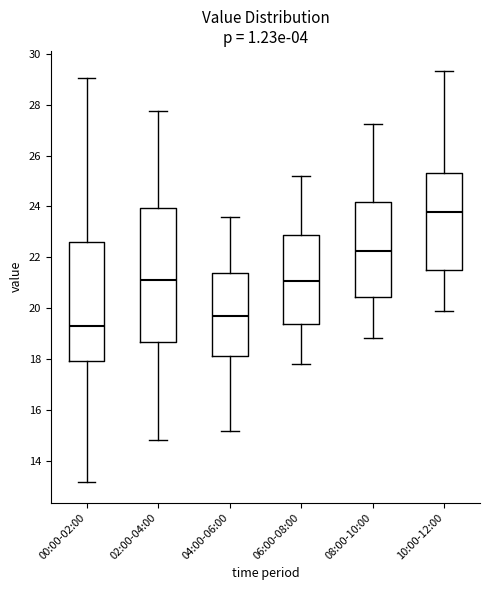

Reading left to right, transcribe this box plot: for each box, give where its median line is, the range the box spans, and where its two whiskers end, as read against the y-axis. The values are not printed on the chart, so give them approximately, as read against the axis.

00:00-02:00: median 19.4, box 18.0 to 22.6, whiskers 13.2 to 29.0
02:00-04:00: median 21.2, box 18.6 to 24.0, whiskers 14.8 to 27.8
04:00-06:00: median 19.8, box 18.2 to 21.4, whiskers 15.2 to 23.6
06:00-08:00: median 21.0, box 19.4 to 23.0, whiskers 17.8 to 25.2
08:00-10:00: median 22.2, box 20.4 to 24.2, whiskers 18.8 to 27.2
10:00-12:00: median 23.8, box 21.6 to 25.4, whiskers 20.0 to 29.4